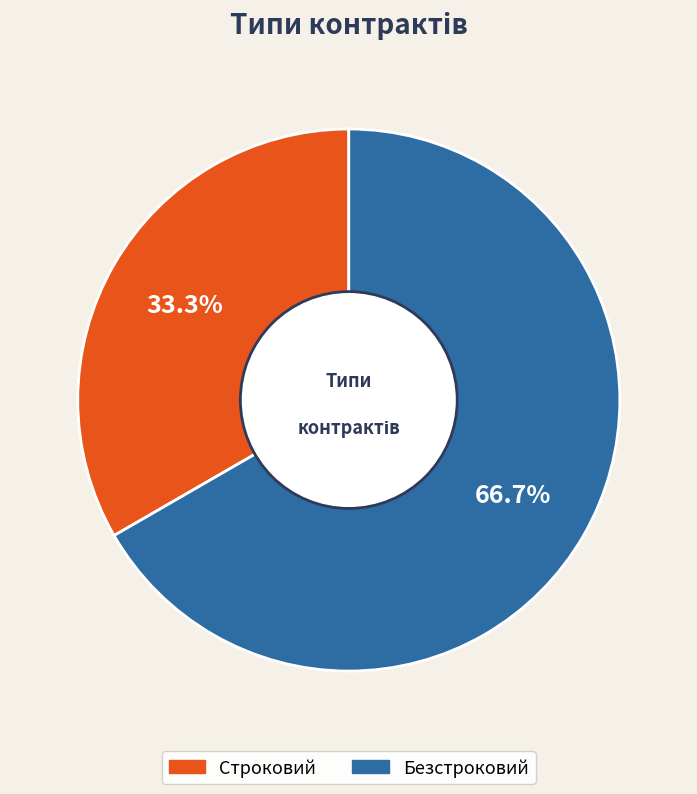

True or false: Безстроковий accounts for 77% of the total.

False